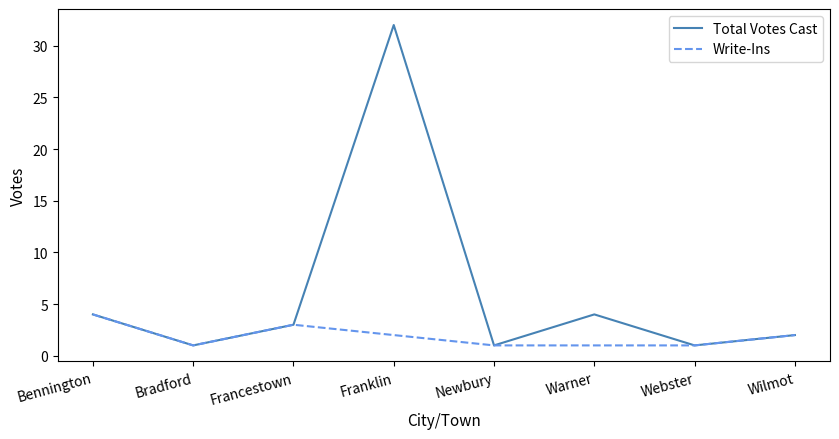

Count the number of data series in this chart.

2